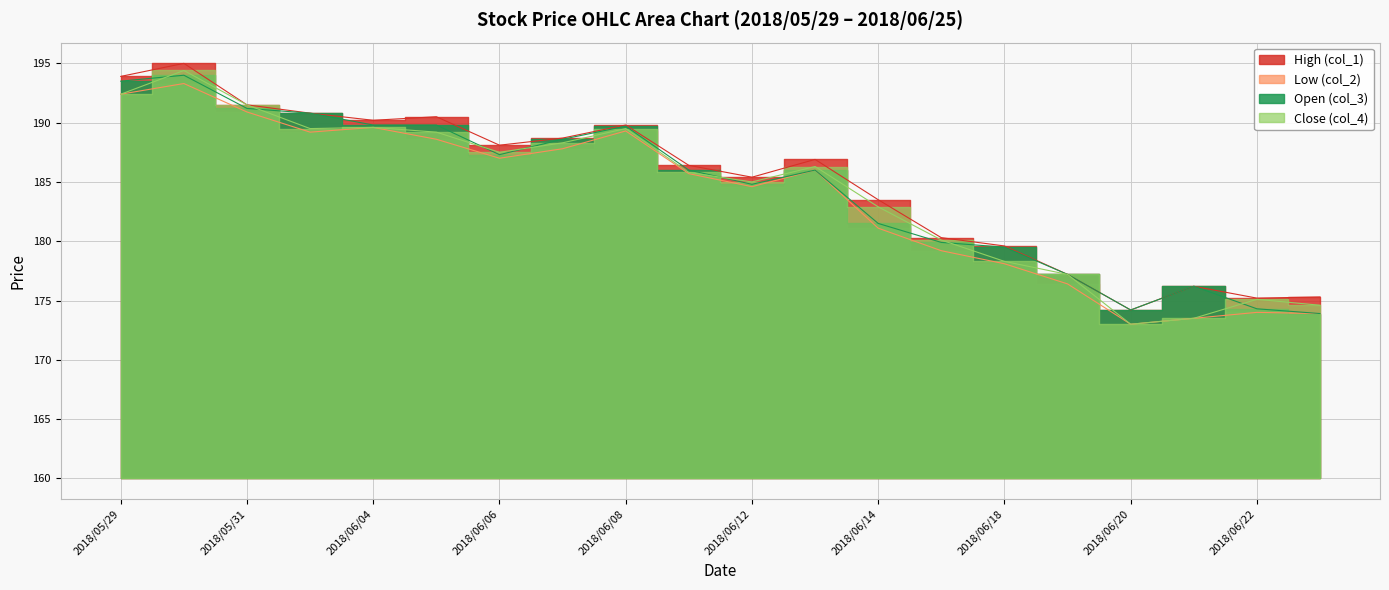

Where is Close (col_4) nearest to the value 23?

2018/06/14